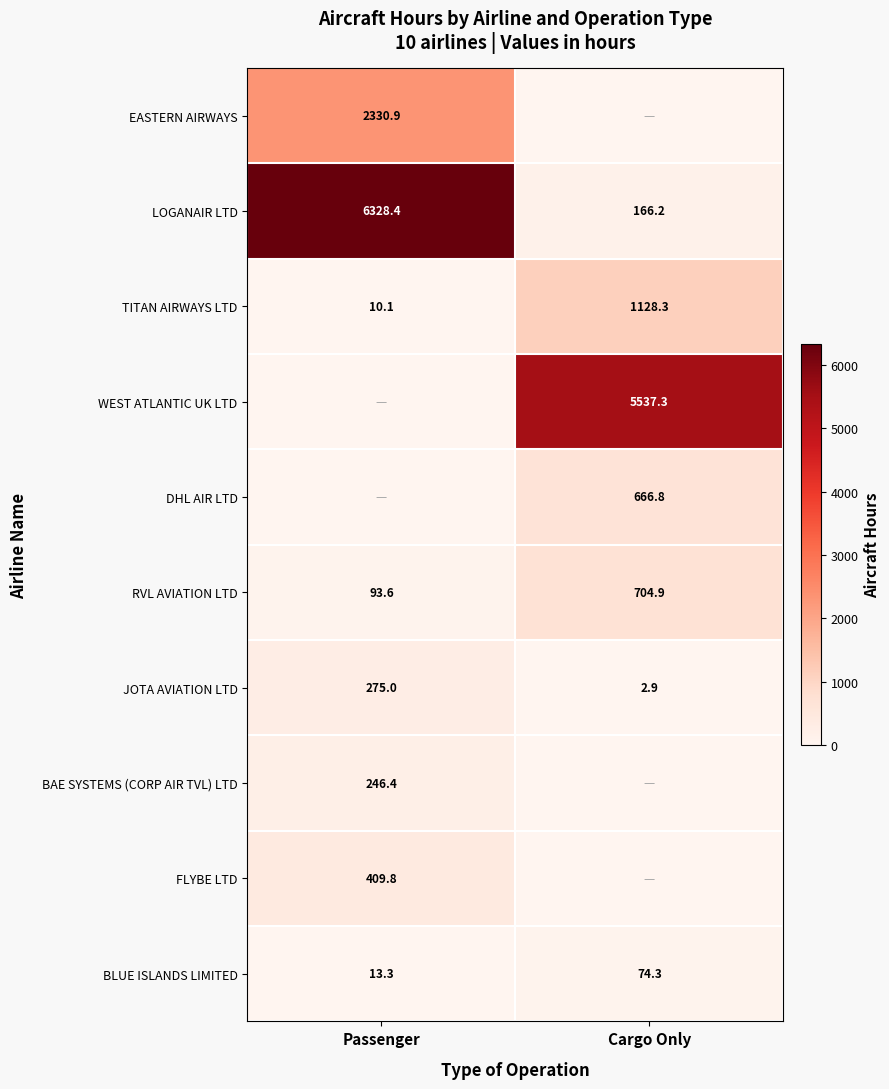

What is the average value of the TITAN AIRWAYS LTD series?

569.2